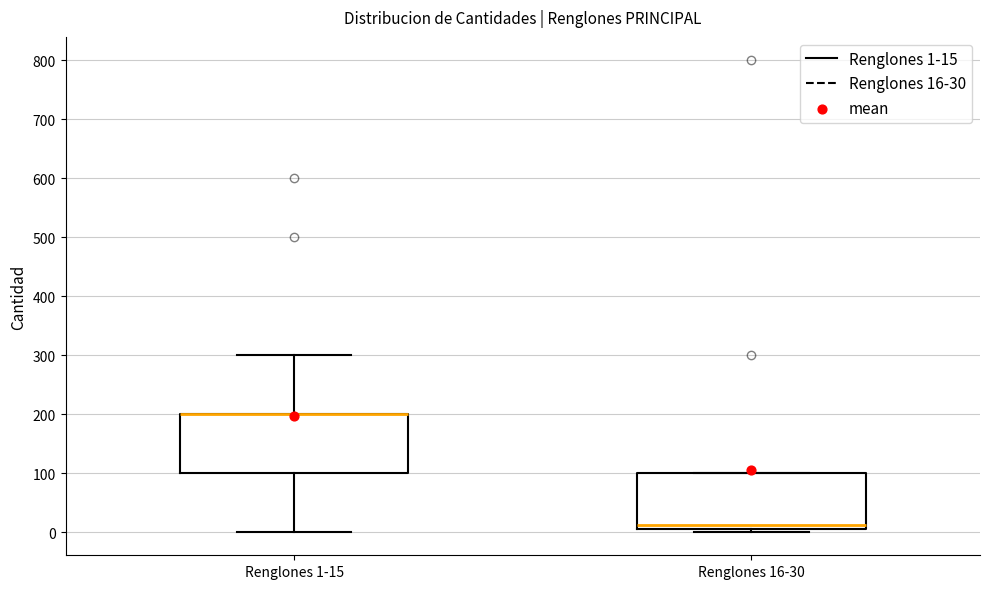

Where is the lower edge of the box for Renglones 16-30 on the y-axis? The values are not printed on the chart, so give them approximately, as read against the axis.

10